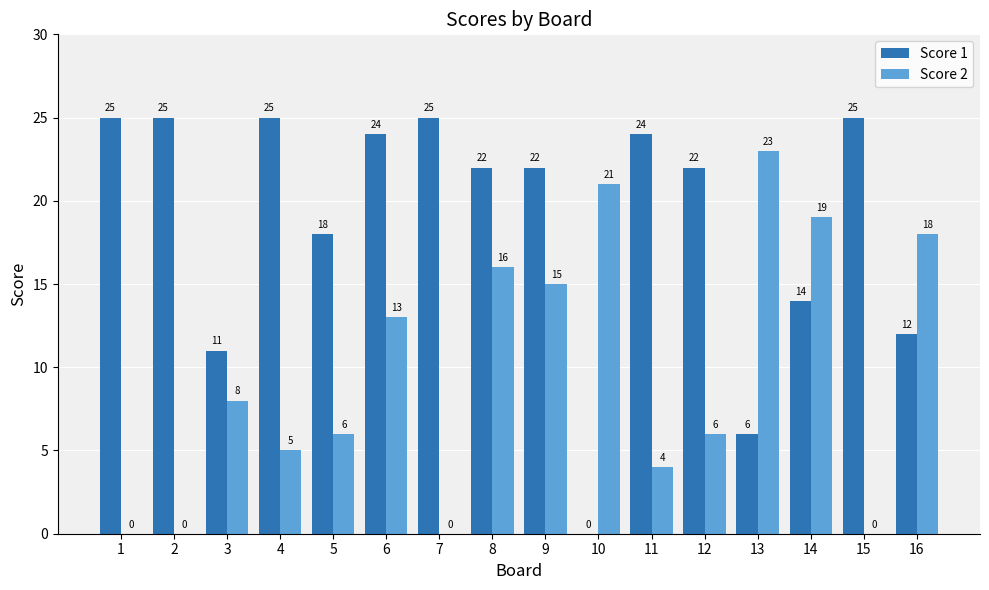

Is it true that Score 1 equals 2 at 13?

False